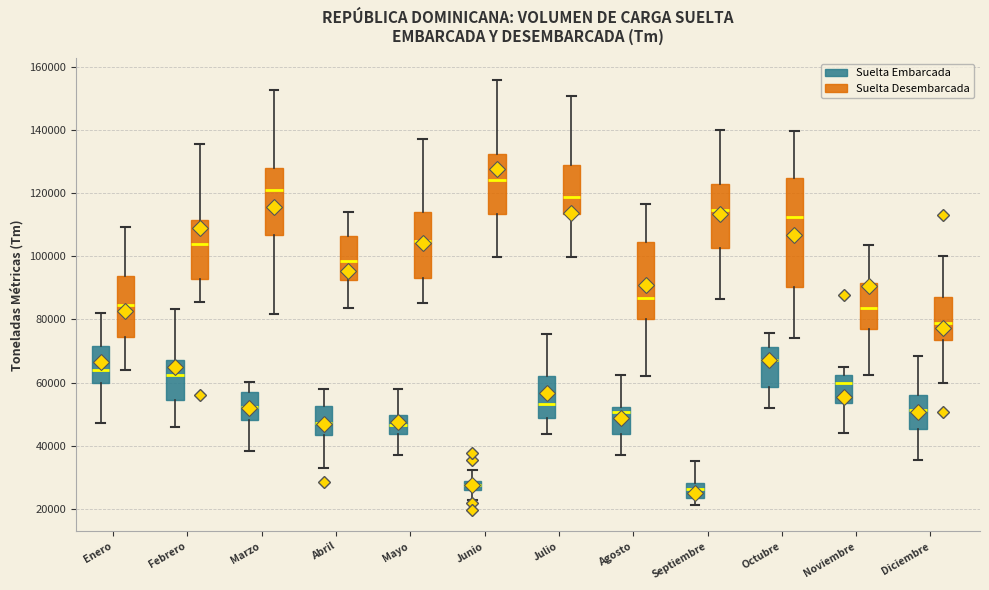

Where does the median line of the box for Abril (Suelta Desembarcada) sit on the y-axis? The values are not printed on the chart, so give them approximately, as read against the axis.

98000